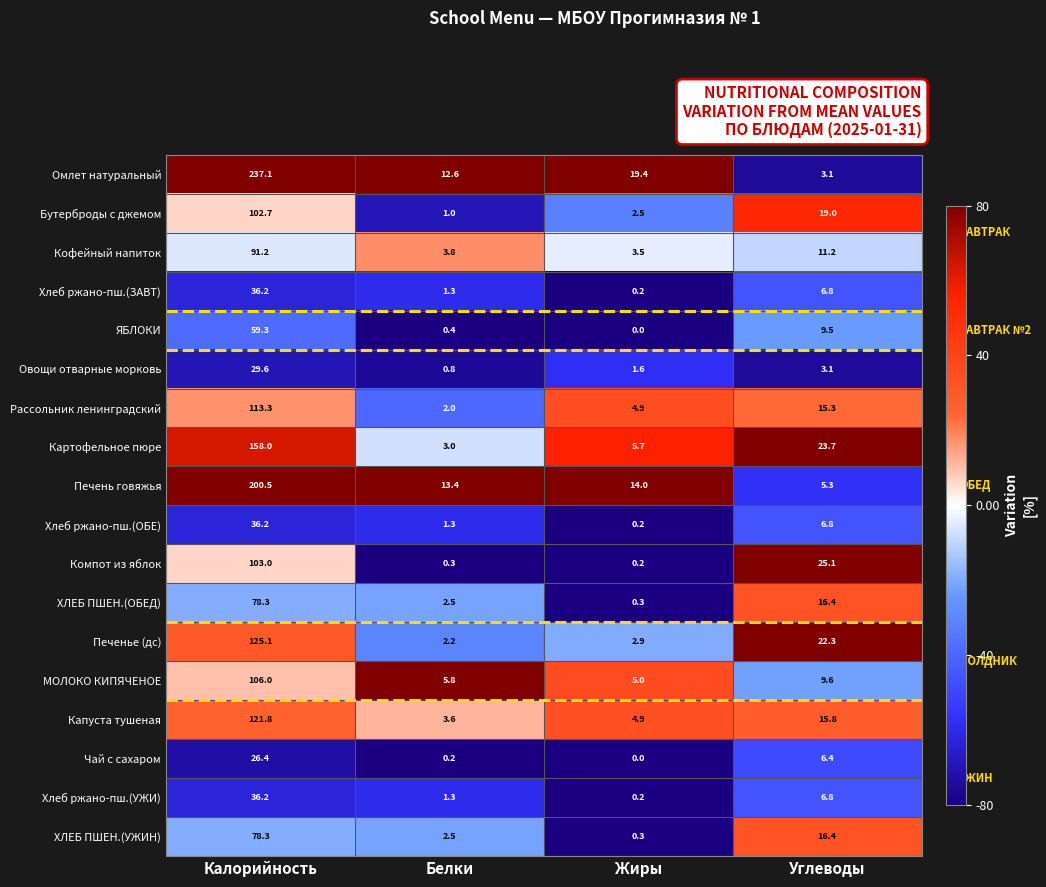

At which label does Чай с сахаром first exceed 6?

Калорийность